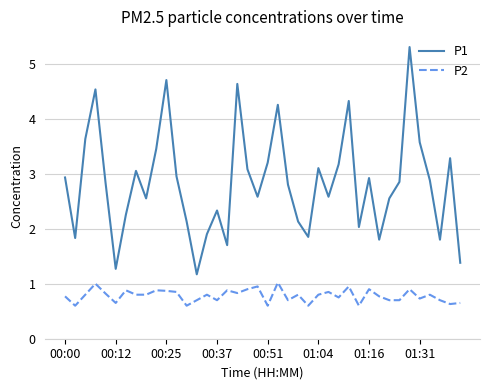

What is the highest value of the P1 series?

5.3